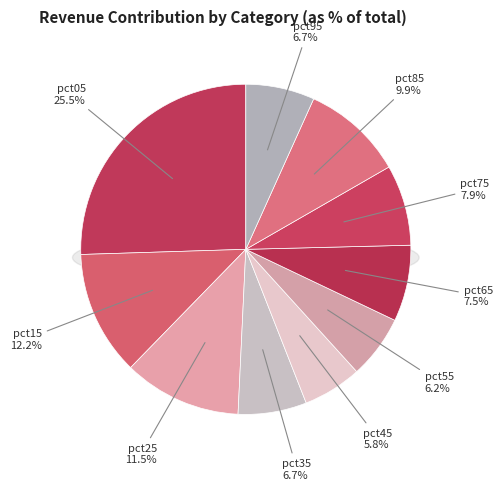

What is the largest slice in the pie chart?

pct05